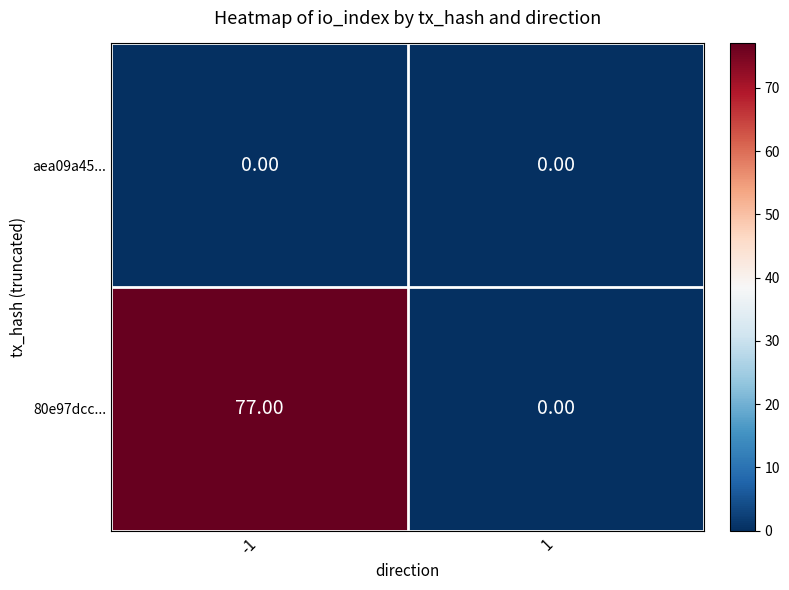

Which series has the largest range (max minus min)?

80e97dcc...